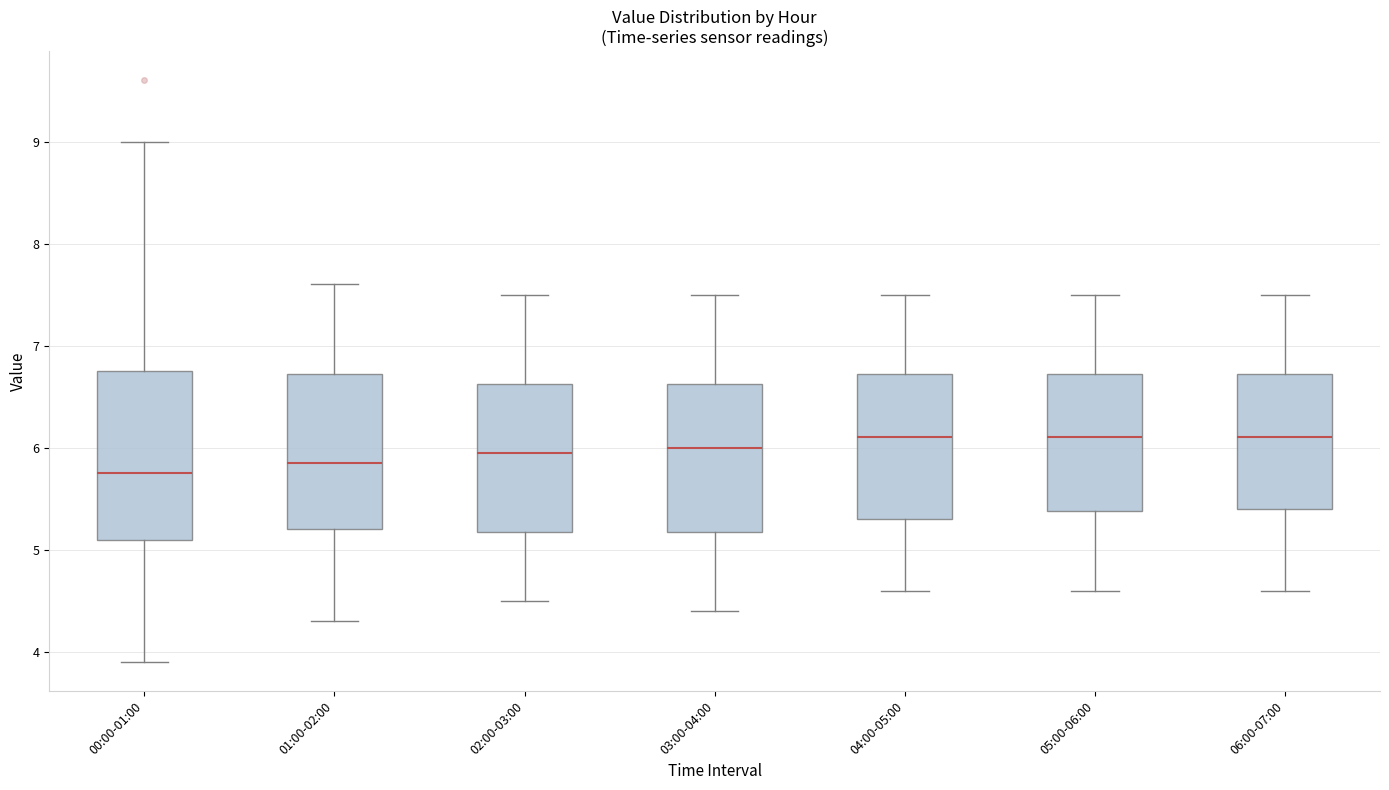

Reading left to right, read every box against the y-axis: the position of its median line, the range the box covers, and the ends of its whiskers. The values are not printed on the chart, so give them approximately, as read against the axis.

00:00-01:00: median 5.8, box 5.1 to 6.8, whiskers 3.9 to 9.0
01:00-02:00: median 5.9, box 5.2 to 6.7, whiskers 4.3 to 7.6
02:00-03:00: median 6.0, box 5.2 to 6.6, whiskers 4.5 to 7.5
03:00-04:00: median 6.0, box 5.2 to 6.6, whiskers 4.4 to 7.5
04:00-05:00: median 6.1, box 5.3 to 6.7, whiskers 4.6 to 7.5
05:00-06:00: median 6.1, box 5.4 to 6.7, whiskers 4.6 to 7.5
06:00-07:00: median 6.1, box 5.4 to 6.7, whiskers 4.6 to 7.5